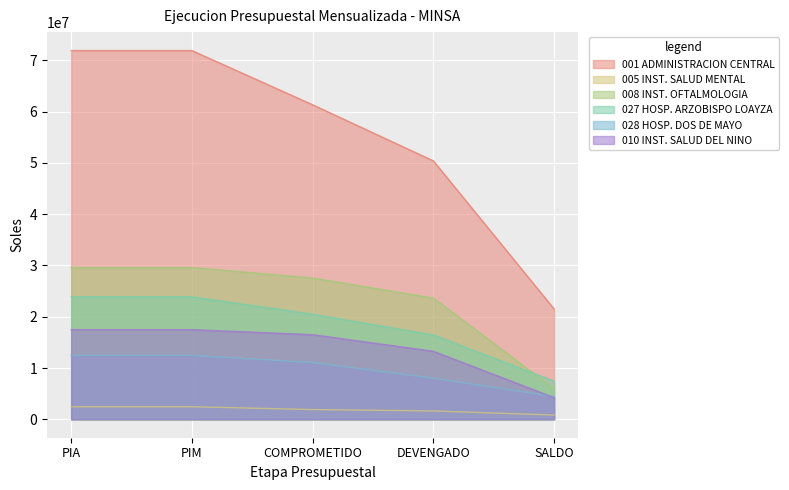

How many data points in 008 INST. OFTALMOLOGIA are less than 27557662?

2